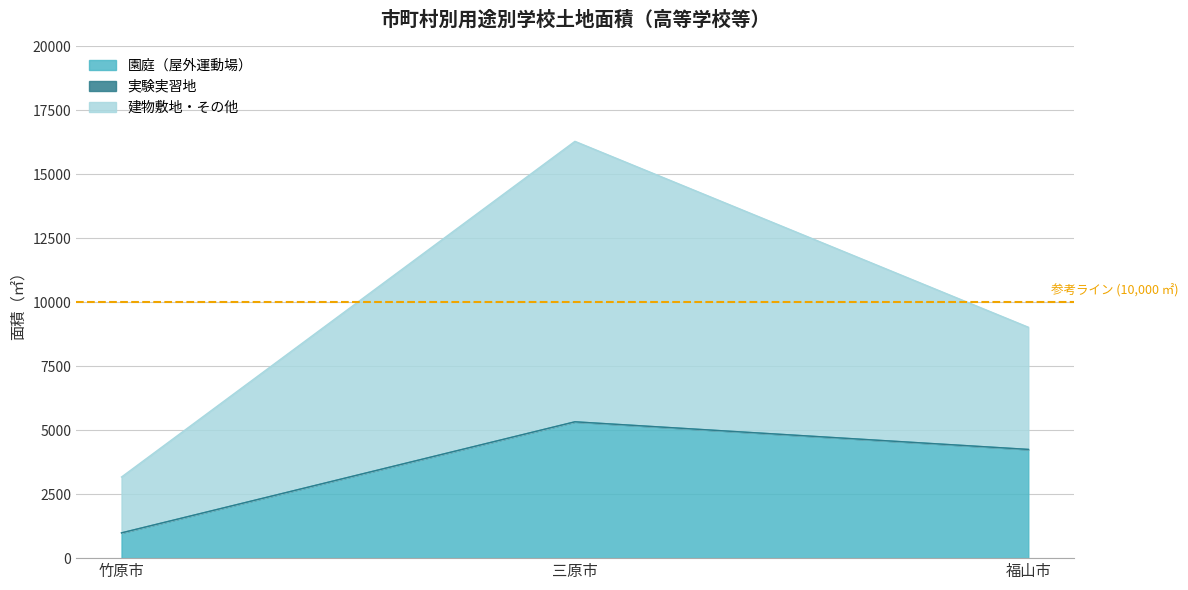

The 建物敷地・その他 series shows 16283 at 三原市. True or false?

True